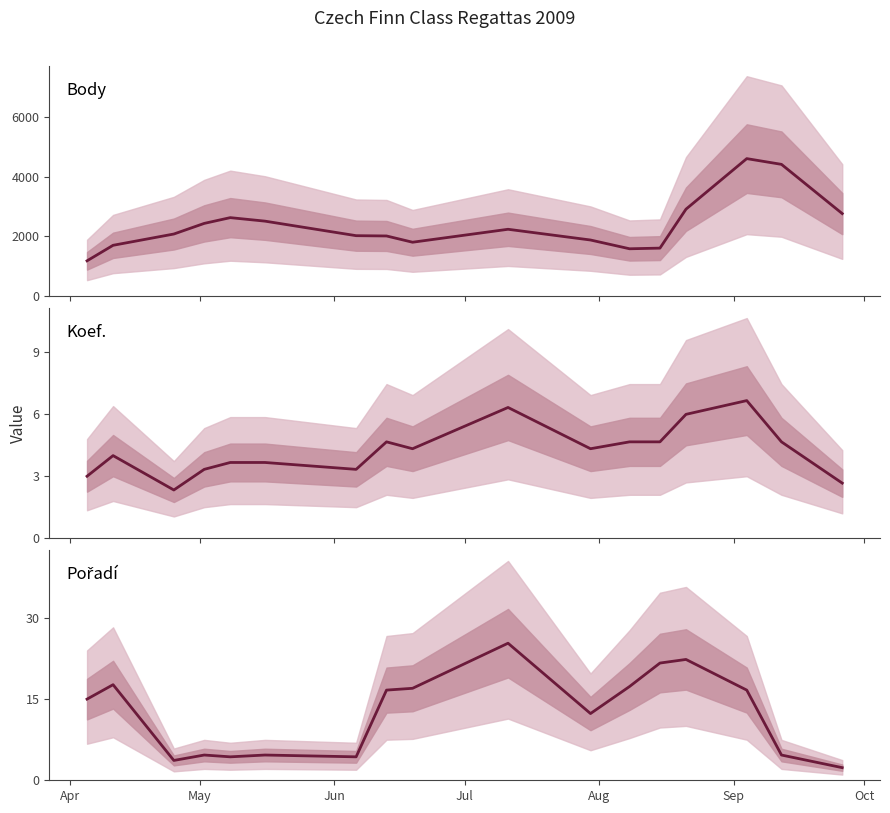

Is the value of Koef. at Oct greater than the value of Body at 10?

No